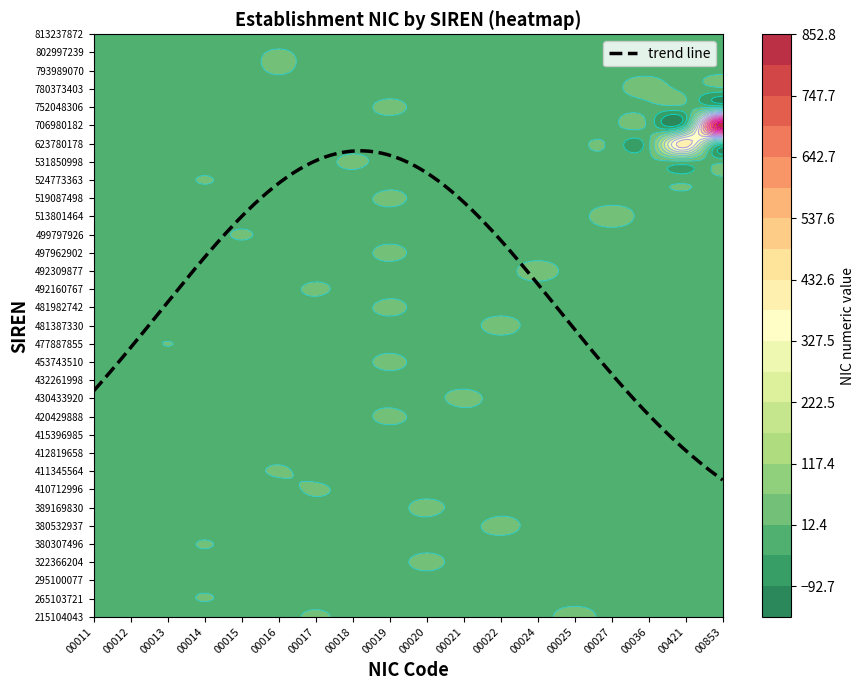

The value of 780373403 at 1 is -22. True or false?

False